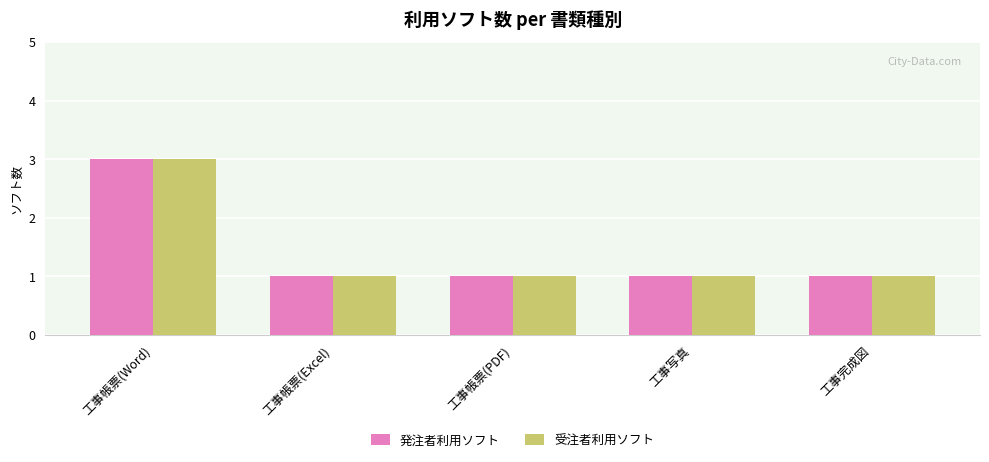

The value of 受注者利用ソフト at 工事帳票(PDF) is 1. True or false?

True